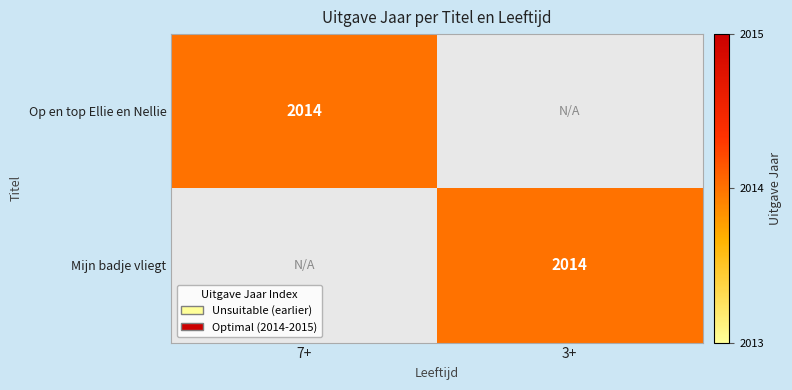

At how many categories does at least one series exceed 1956?

2